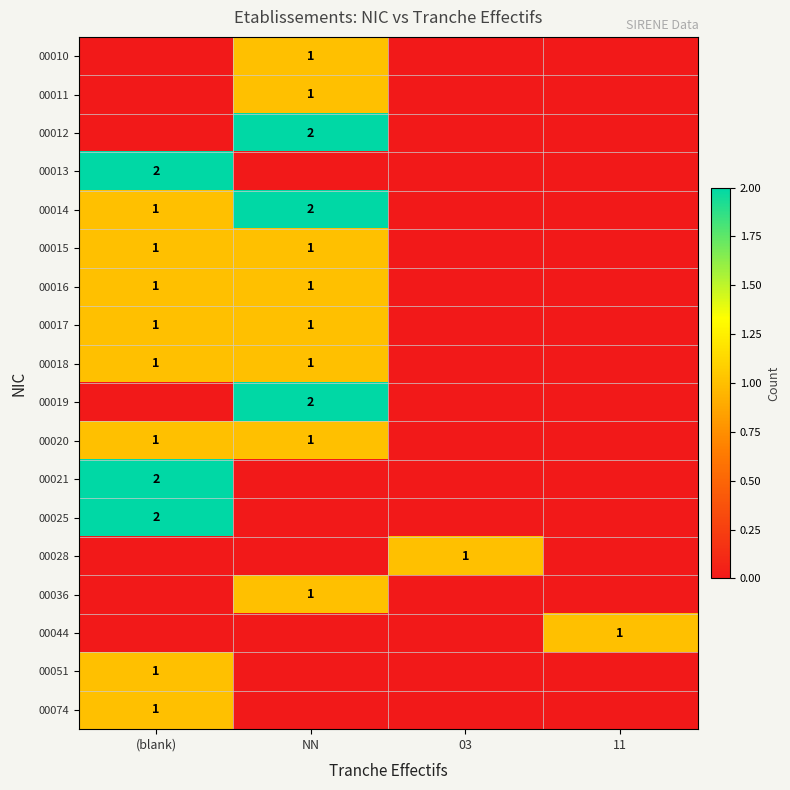

Between 11 and 03, which is larger?

11